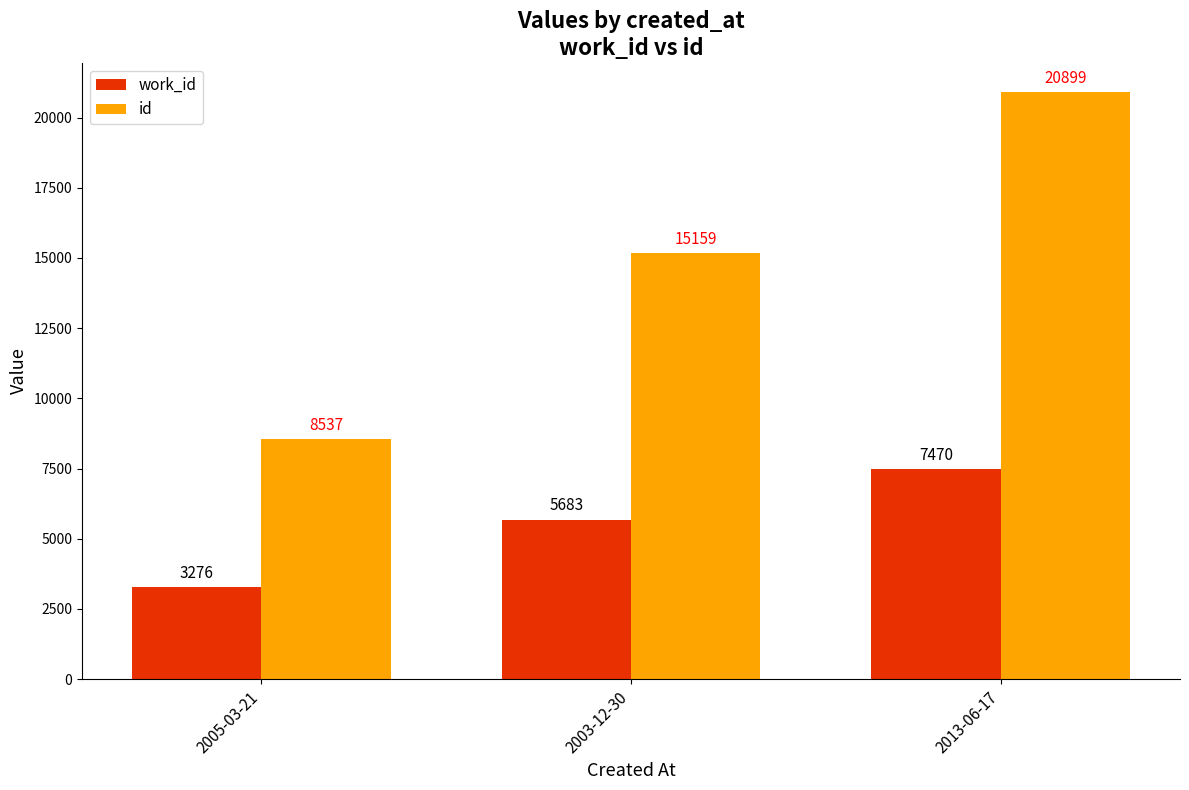

Reading left to right, extract all data points from this chart.

work_id: 2005-03-21=3276	2003-12-30=5683	2013-06-17=7470
id: 2005-03-21=8537	2003-12-30=15159	2013-06-17=20899